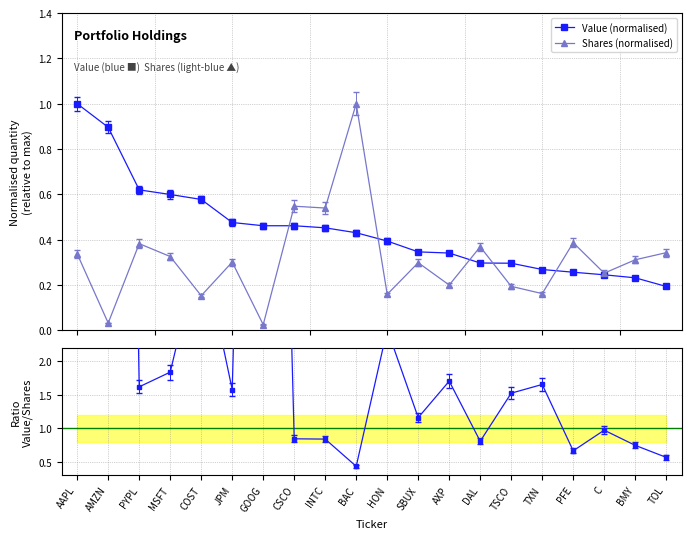

Does the chart have visible grid lines?

Yes